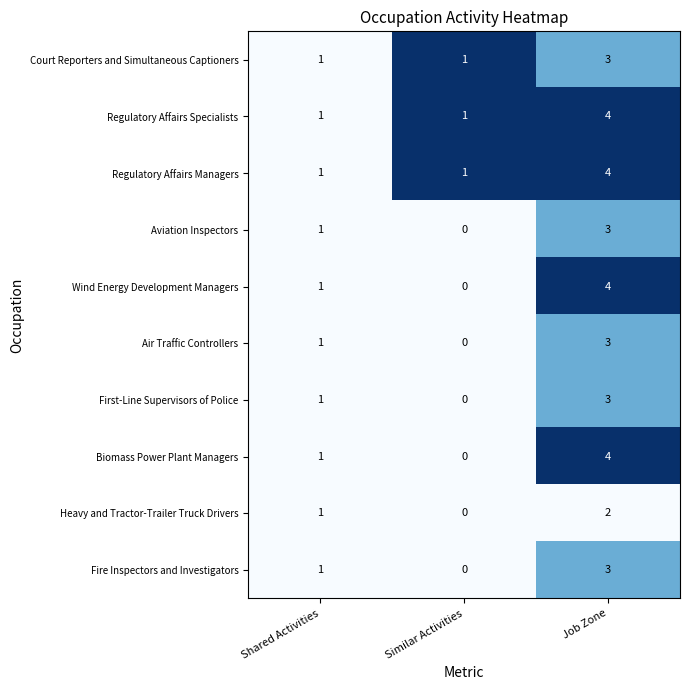

What is the spread (max minus min) of values at Job Zone?

2